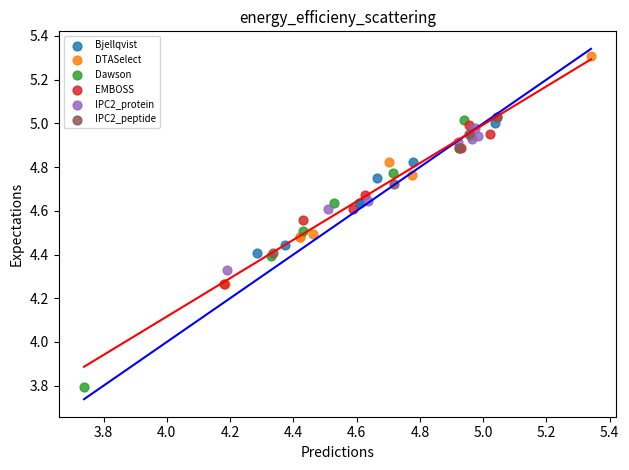

Which series contains the lowest Y value?

Dawson